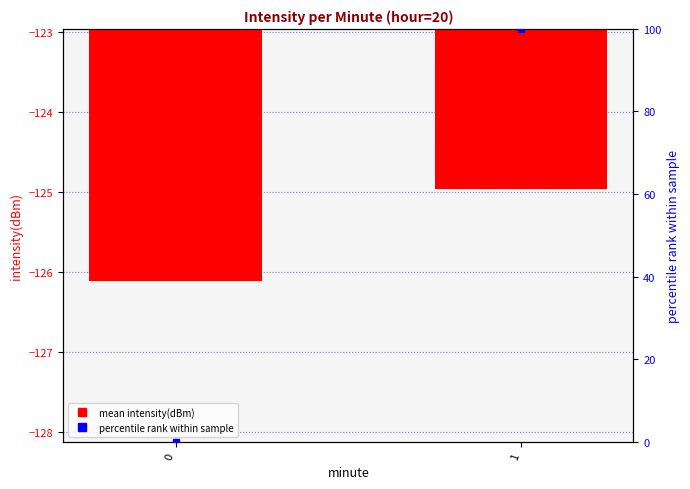

What is the value of the mean intensity(dBm) bar at the 2nd from the left?

-125.0